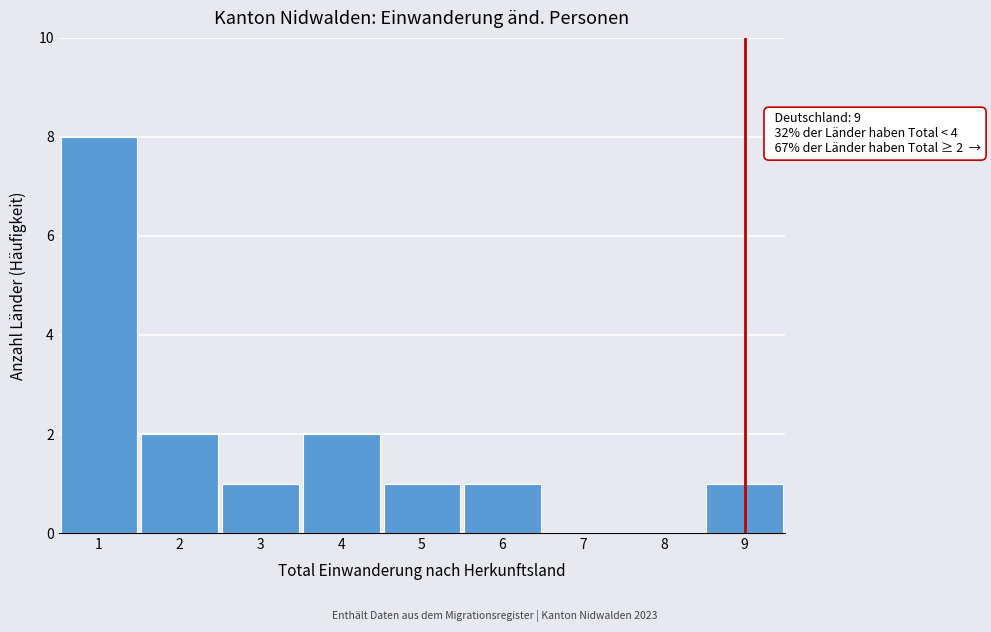

Reading left to right, list all the values displayed in this chart.

1=8	2=2	3=1	4=2	5=1	6=1	7=0	8=0	9=1